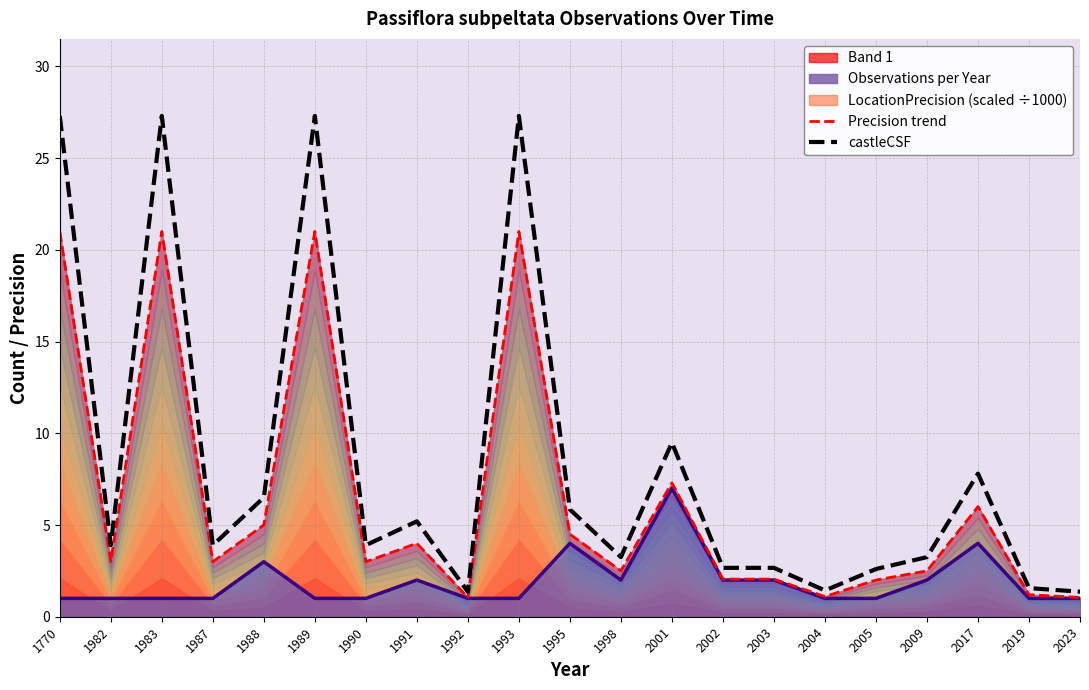

At which label does castleCSF first exceed 3?

1770